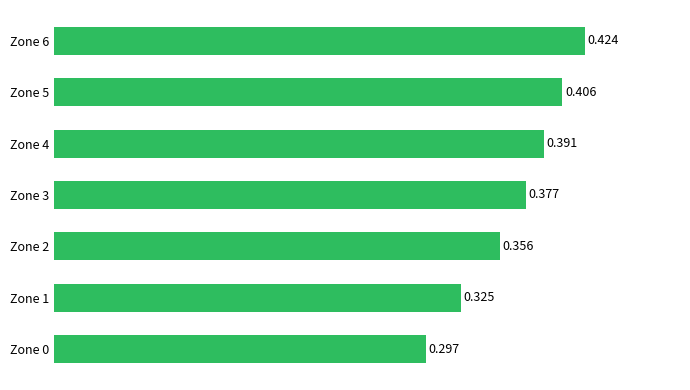

List the labels in order of value, largest first.

Zone 6, Zone 5, Zone 4, Zone 3, Zone 2, Zone 1, Zone 0